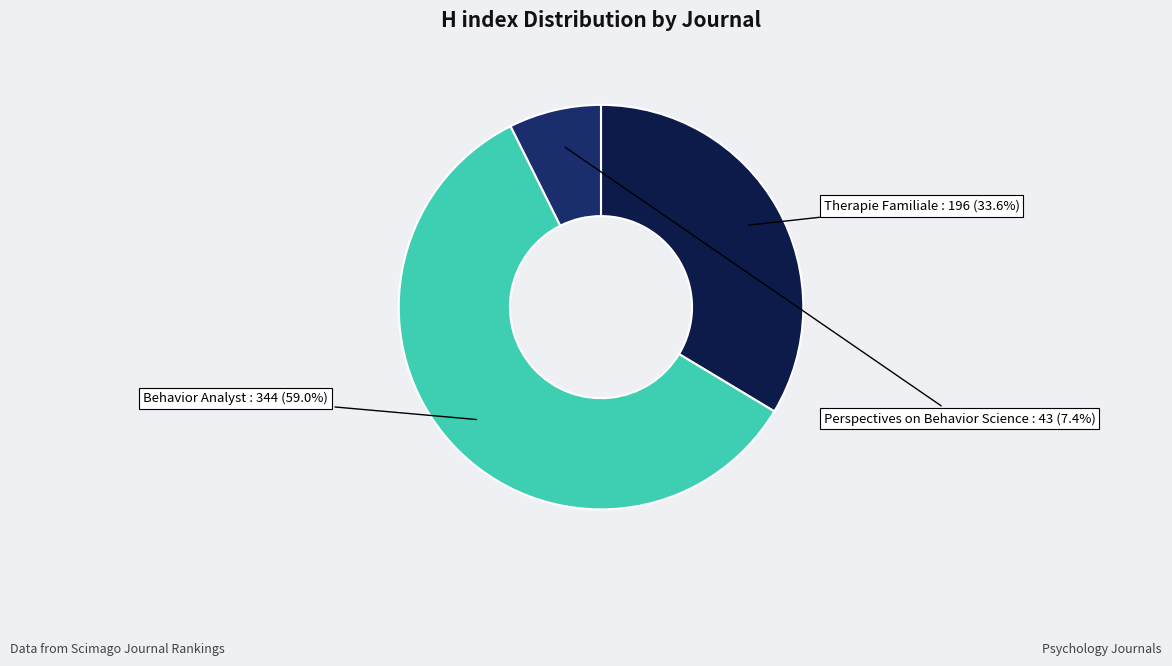

How many slices are in this pie chart?

3